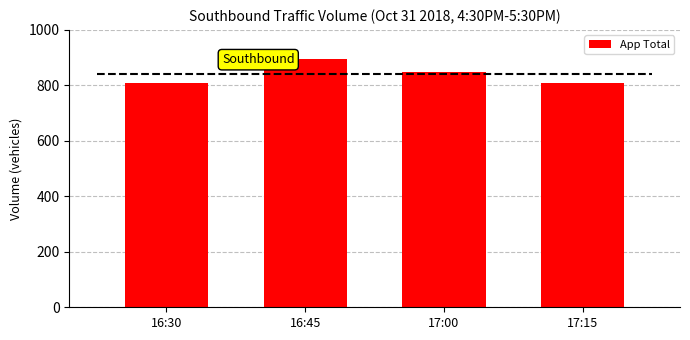

Rank the categories by value from highest to lowest.

16:45, 17:00, 17:15, 16:30